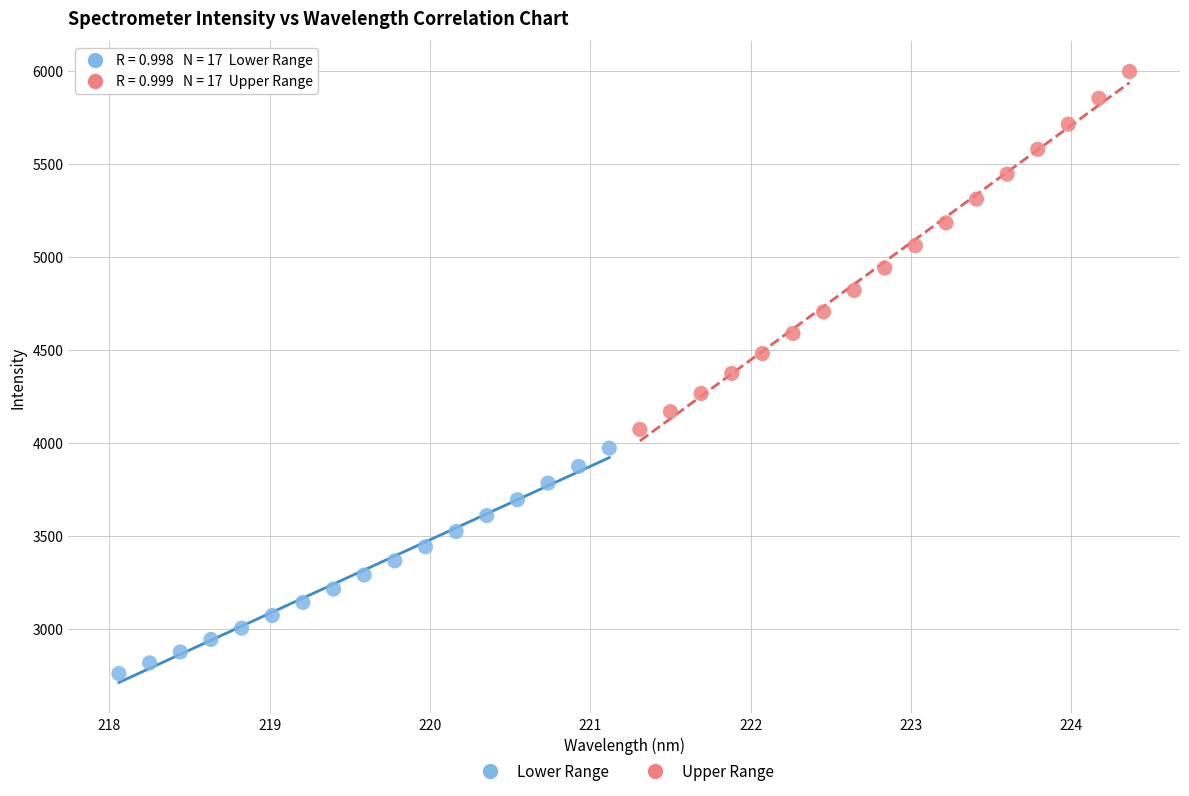

Which series has the widest spread of Y values?

Upper Range